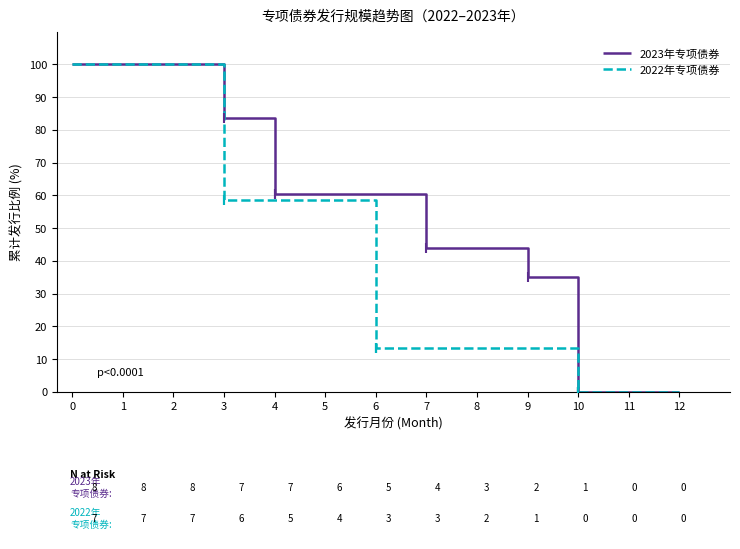

Is the value of 2023年专项债券 at 11 greater than the value of 2022年专项债券 at 1?

No